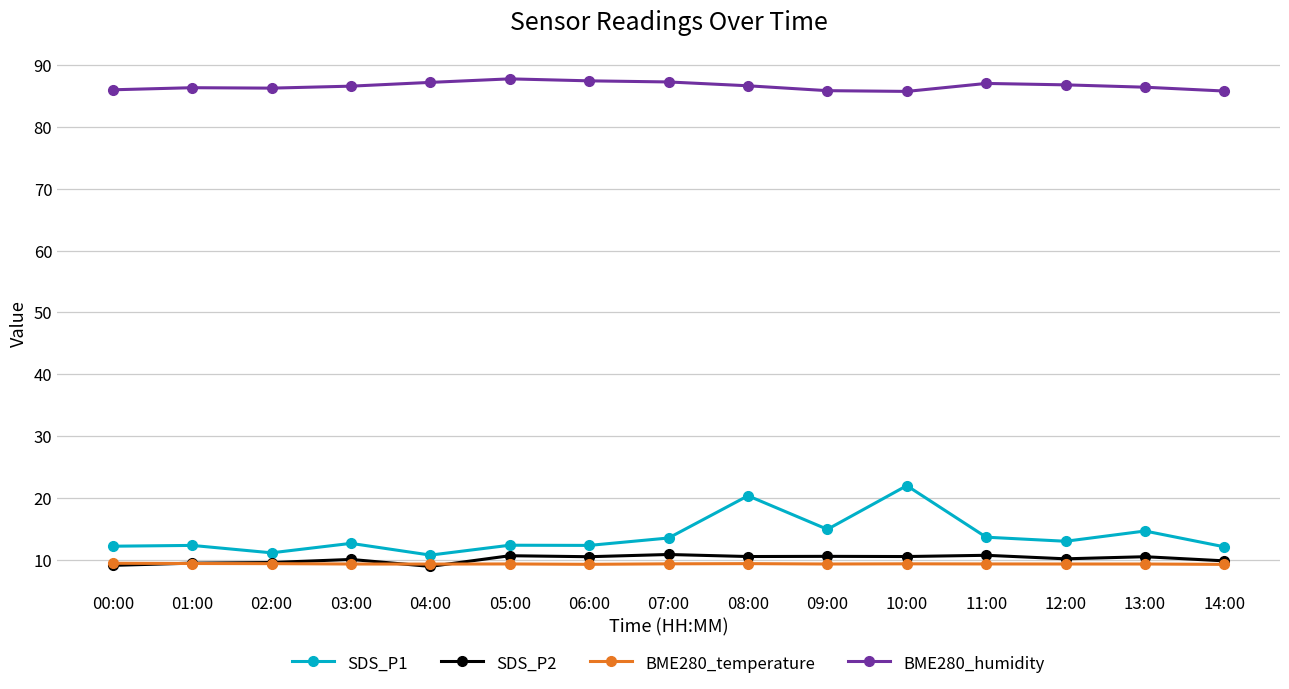

True or false: SDS_P2 has a value of 10.5 at 09:00.

True